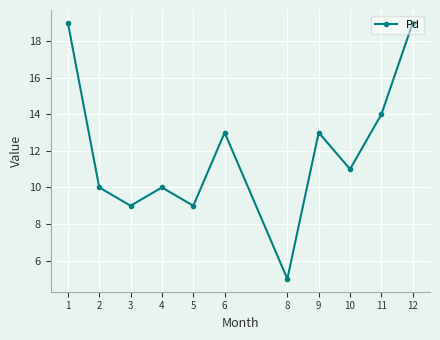

At which category does the data reach its first local valley?

3